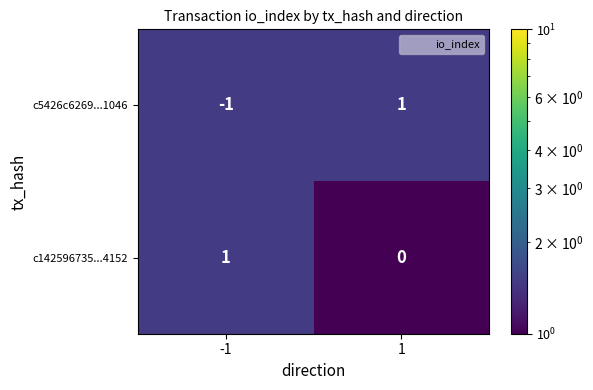

At -1, list the series in order from largest to smallest.

c142596735...4152, c5426c6269...1046